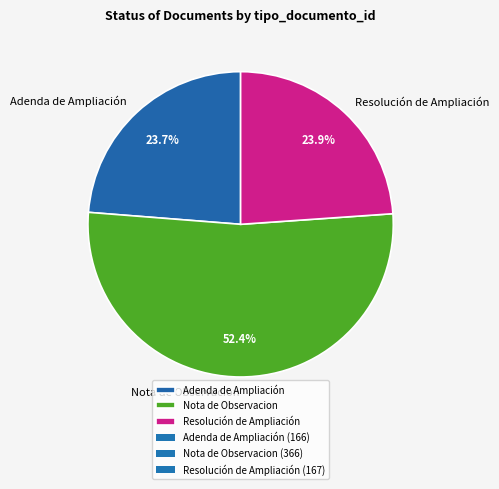

To the nearest percent, what percentage of the pie is Nota de Observacion?

52%